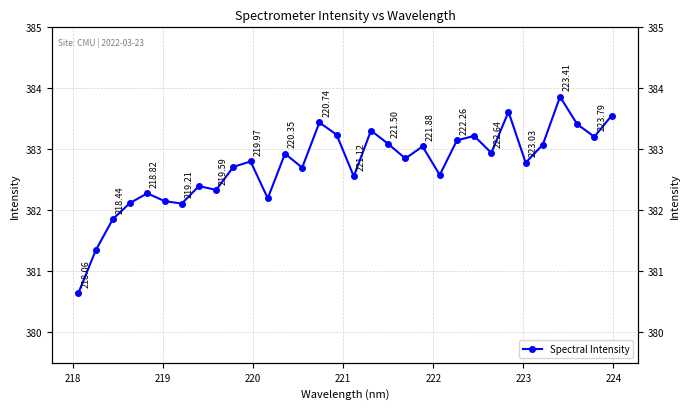

The chart shows a value of 108.9 at 17. True or false?

False